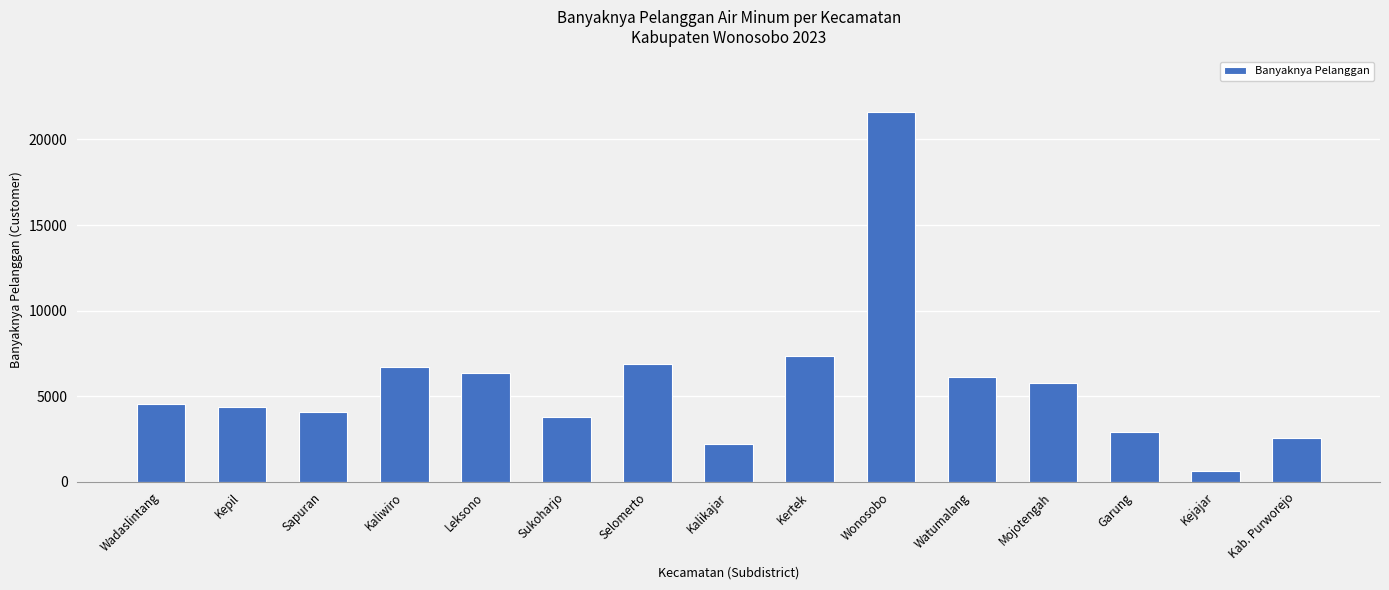

True or false: the data shows 6104 at Watumalang.

True